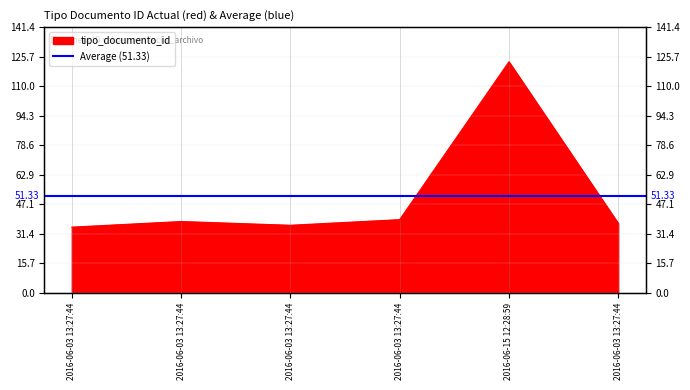

Rank the categories by value from lowest to highest.

2016-06-03 13:27:44, 2016-06-03 13:27:44, 2016-06-03 13:27:44, 2016-06-03 13:27:44, 2016-06-03 13:27:44, 2016-06-15 12:28:59